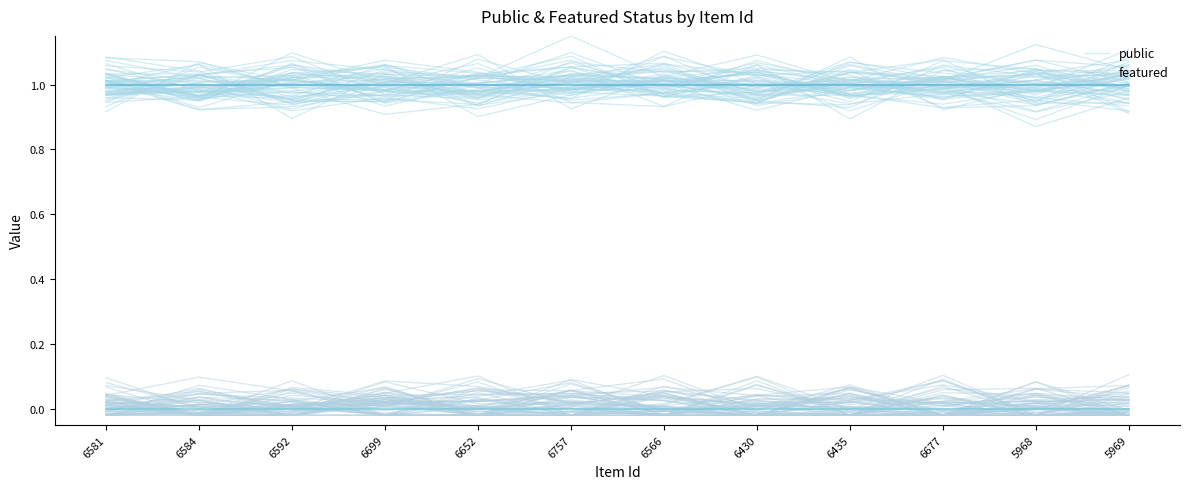

The featured series shows 0.0 at 6566. True or false?

False